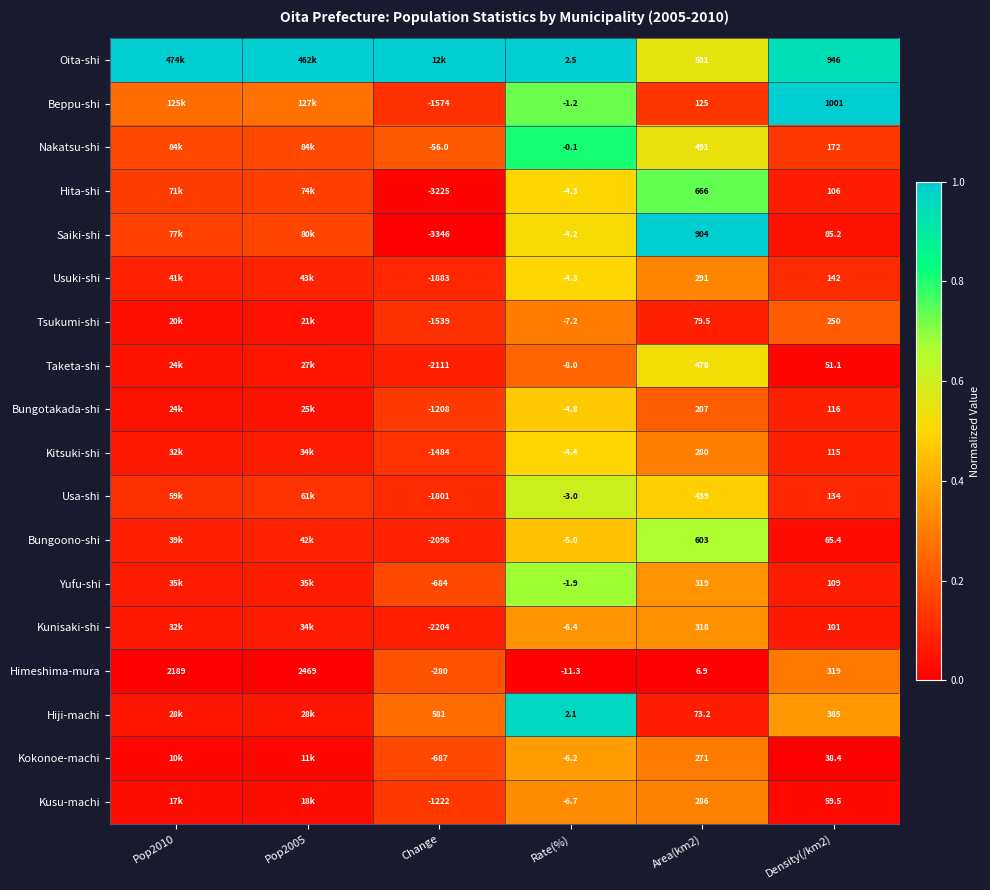

Which has a higher value, Area(km2) or Density(/km2)?

Density(/km2)